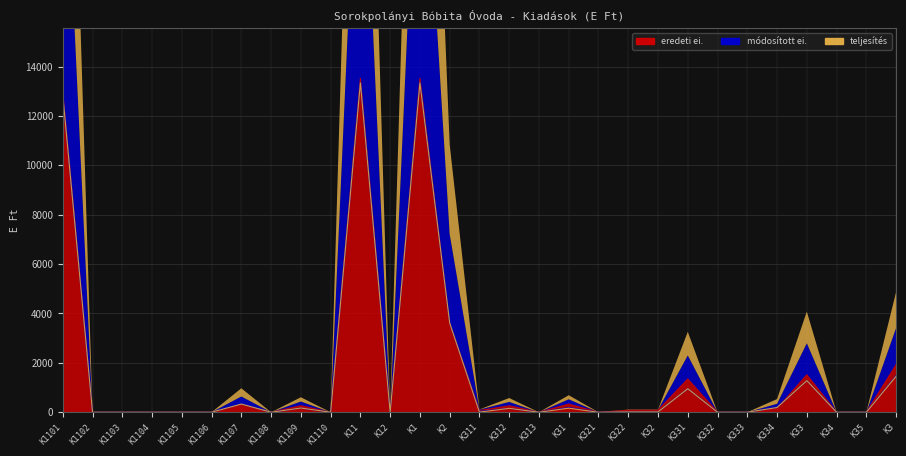

What is the difference between the maximum and minimum values in the eredeti ei. series?

13524